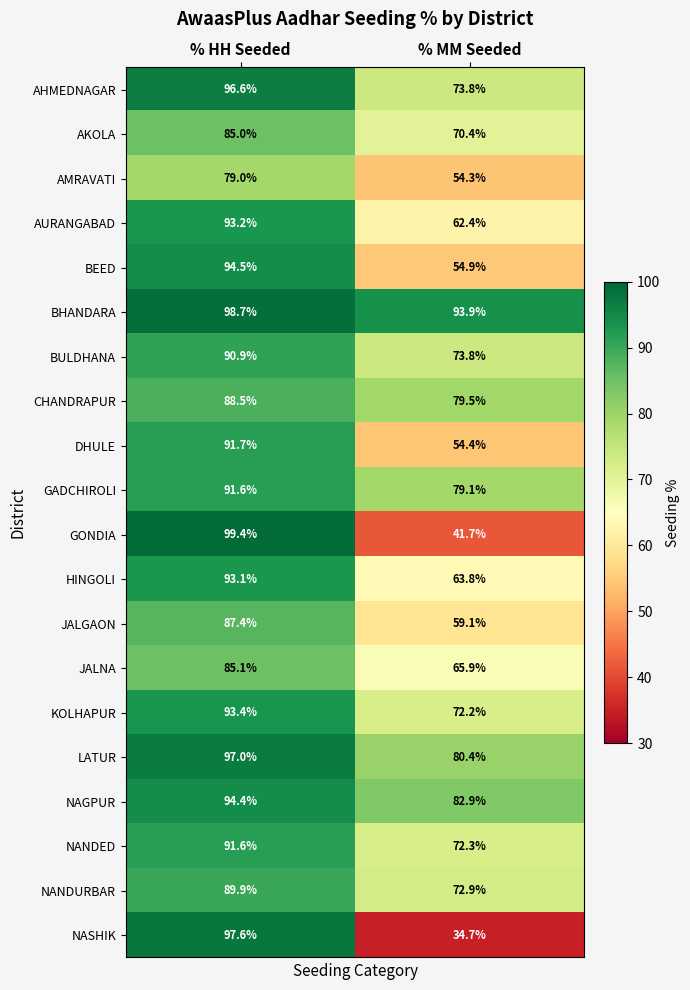

How many data points in NANDED are above 91?

1